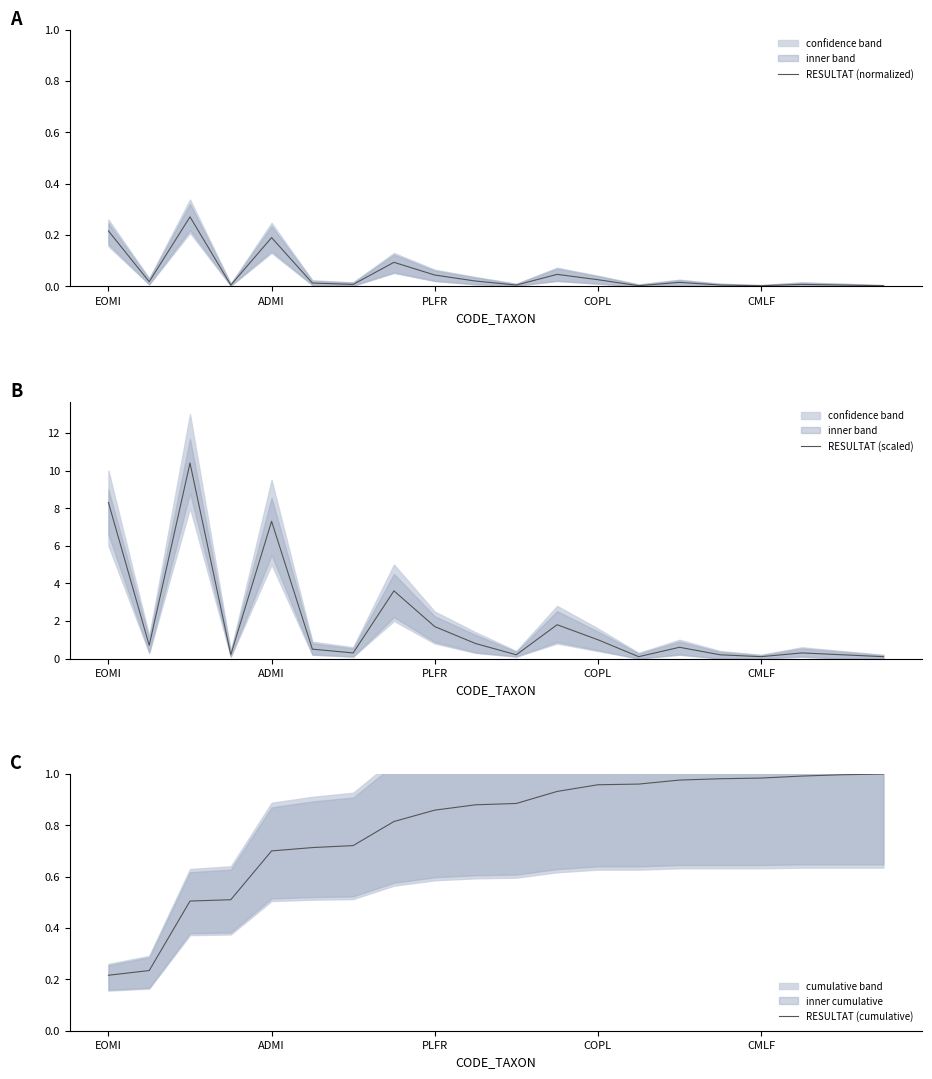

What is the value of the RESULTAT (scaled) point at the 13th from the left?

1.0